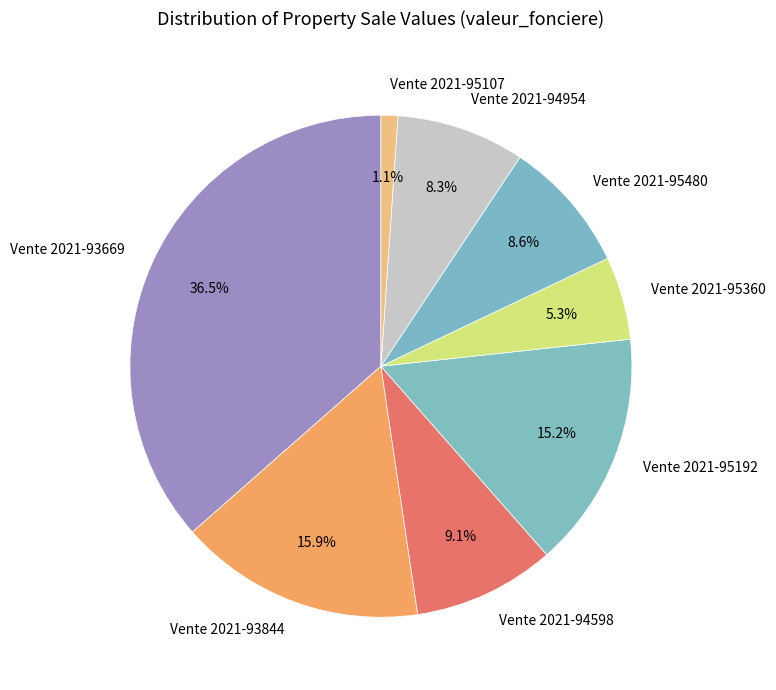

What is the largest slice in the pie chart?

Vente 2021-93669